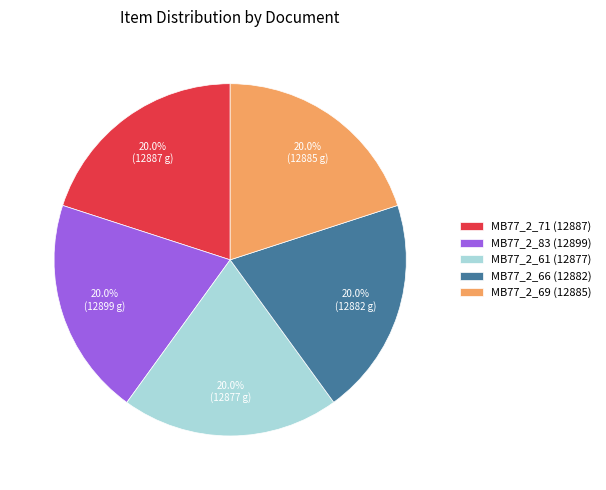

Approximately how many times larger is the value at MB77_2_66 (12882) compared to MB77_2_71 (12887)?

1.0